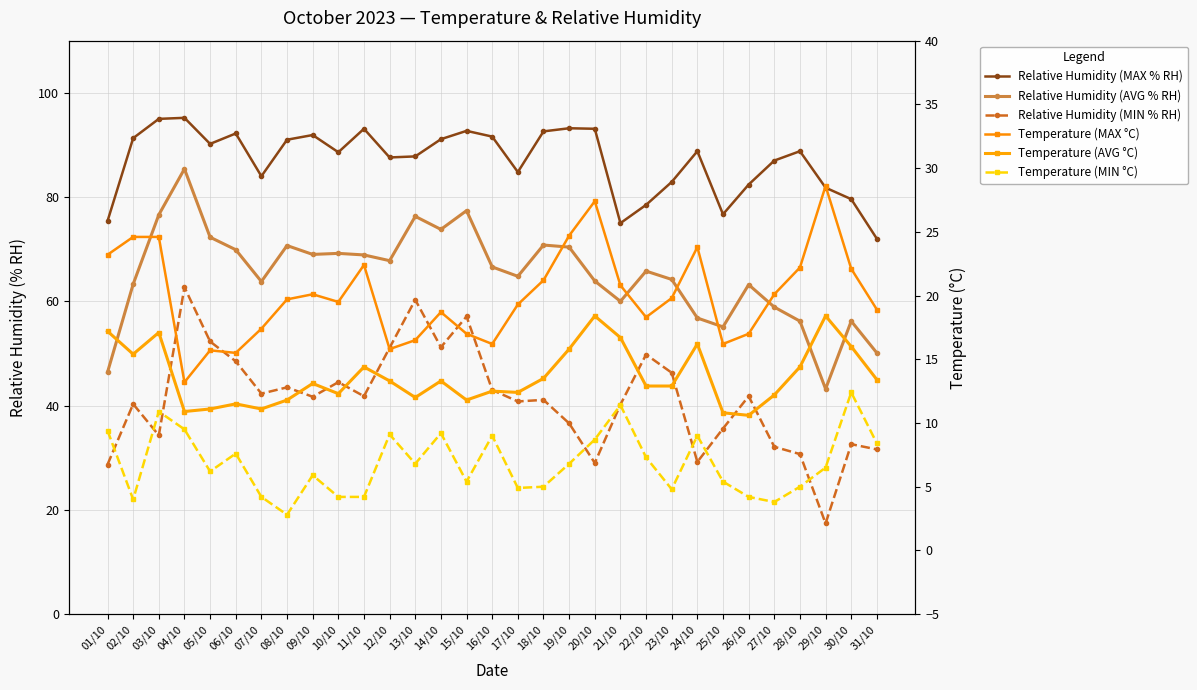

Which series has the widest spread of values?

Relative Humidity (MIN % RH)